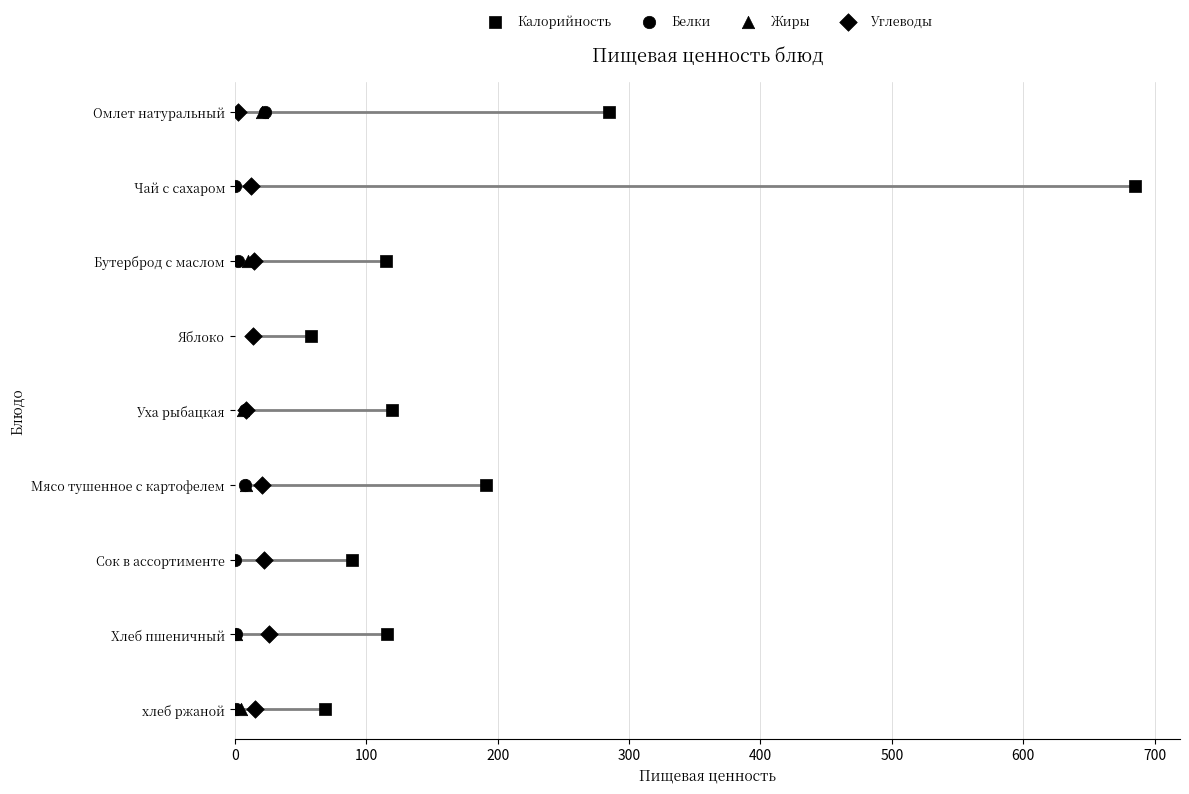

Which series has the widest spread of Y values?

Калорийность